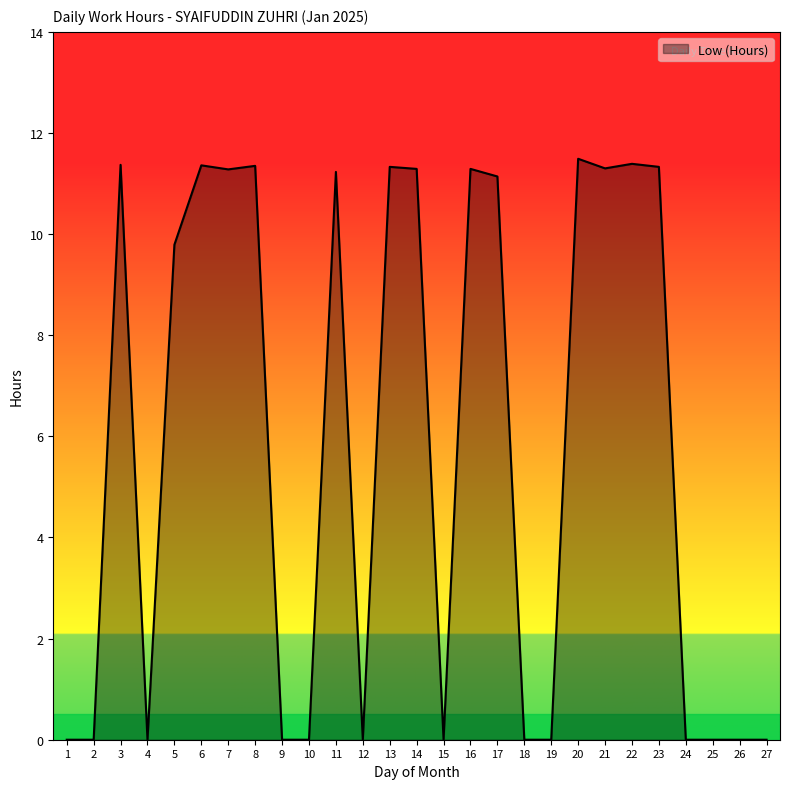

Between 11 and 2, which is larger?

11